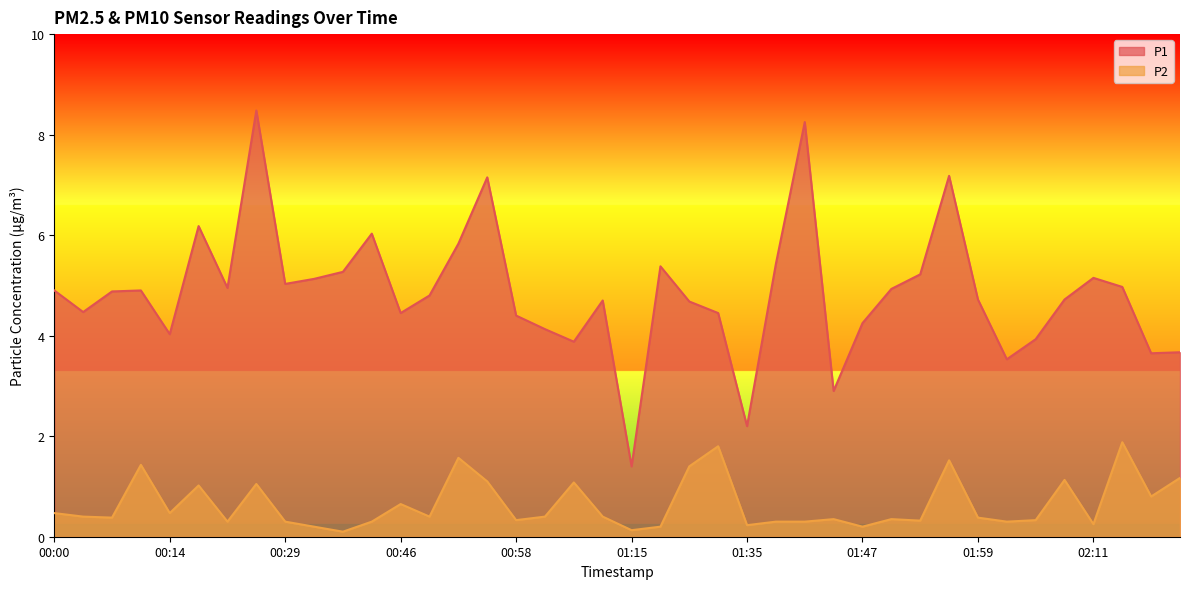

At which category does P2 reach its first local peak?

00:10